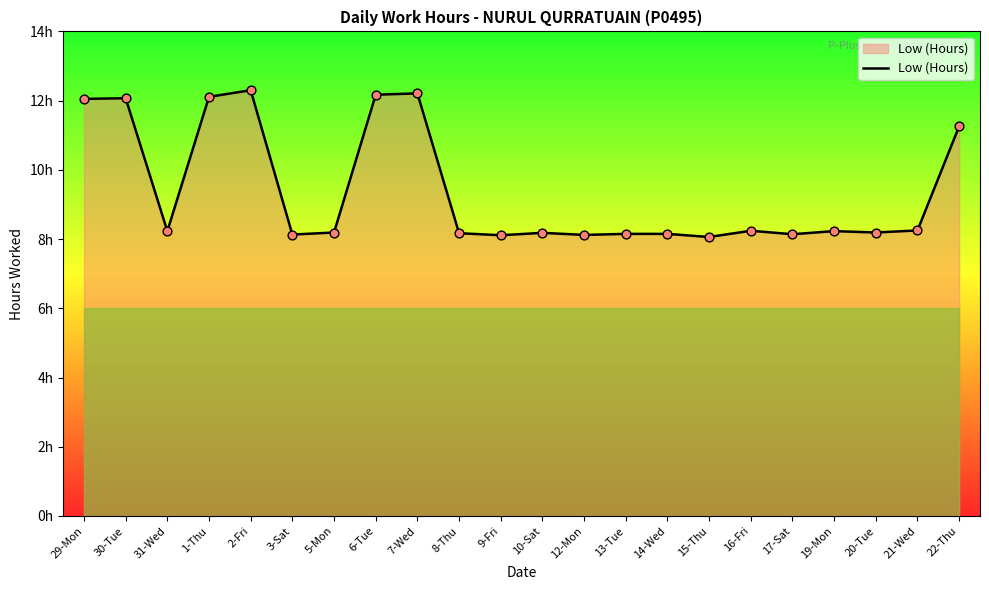

What is the ratio of the value at 8-Thu to the value at 14-Wed?

1.0